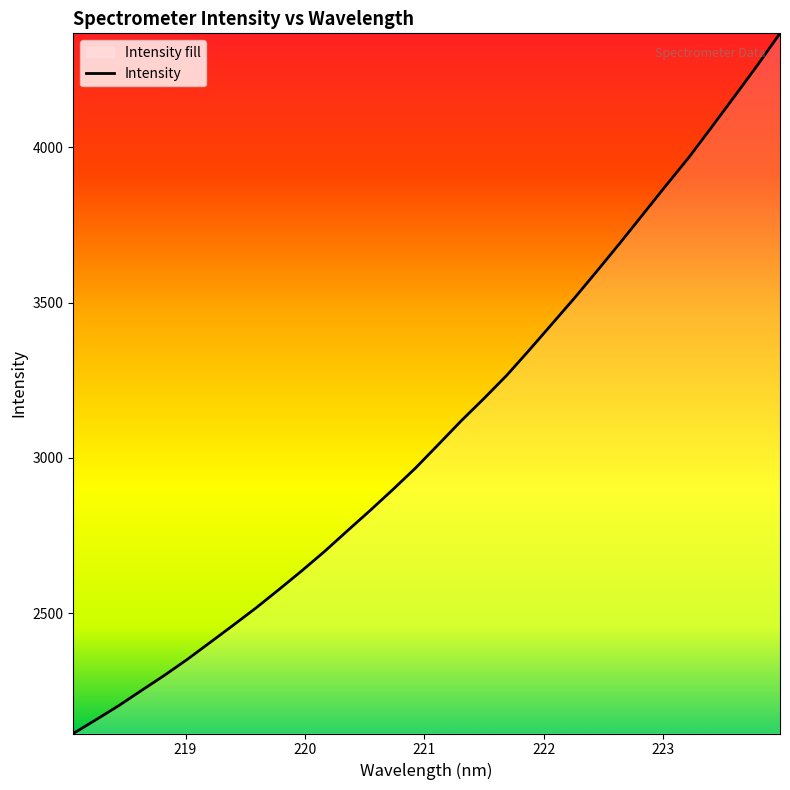

What is the smallest value displayed?

2113.1